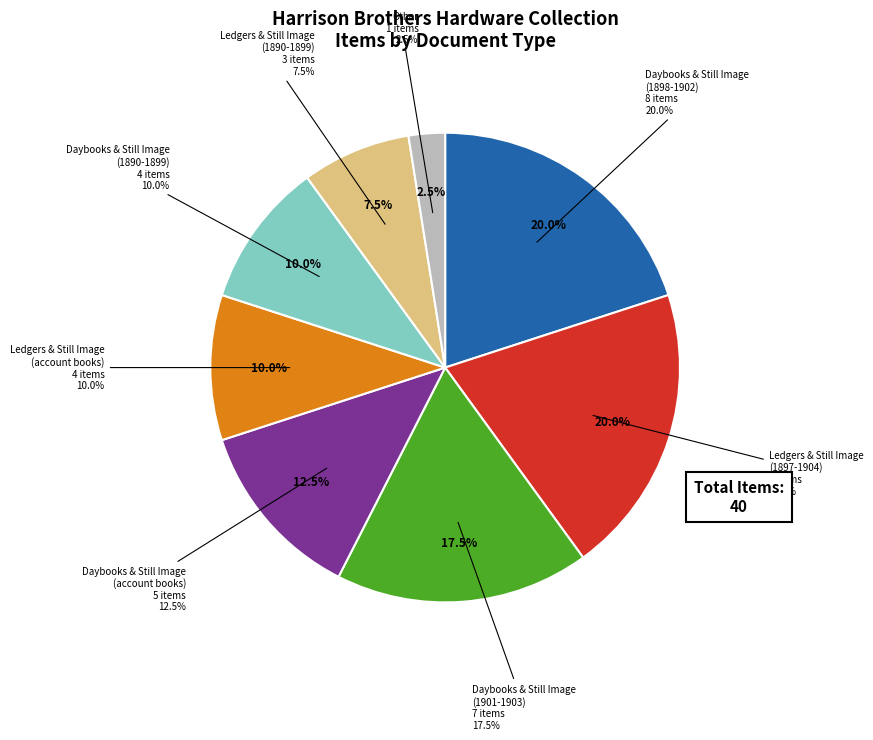

What percentage is NOT represented by Daybooks & Still Image
(1898-1902)?

80.0%